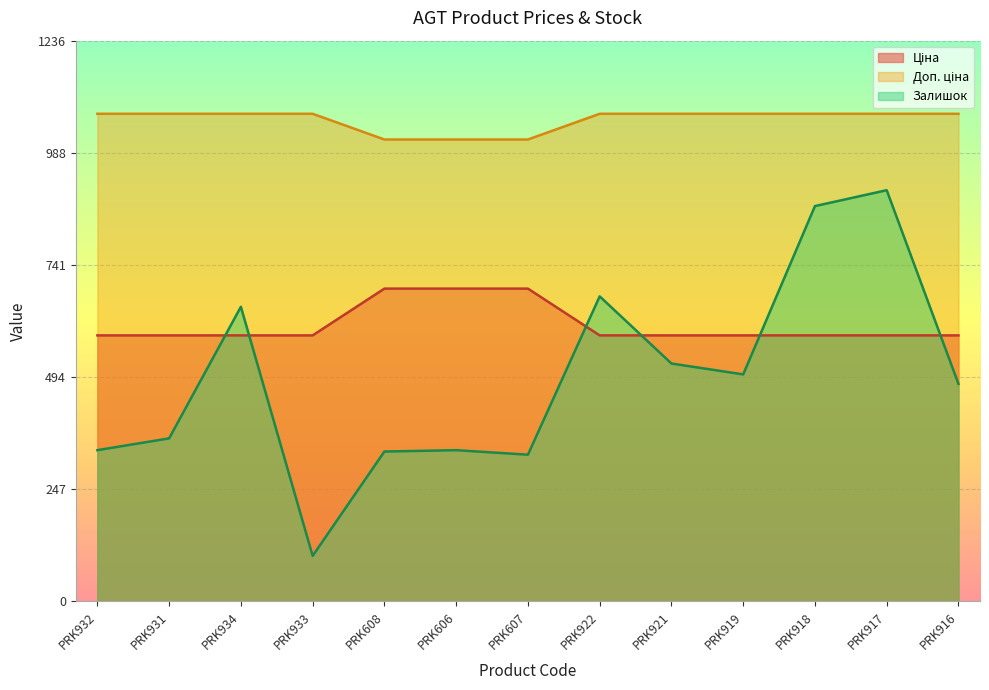

Reading left to right, list all the values displayed in this chart.

Ціна: 586.0	586.0	586.0	586.0	689.1	689.1	689.1	586.0	586.0	586.0	586.0	586.0	586.0
Доп. ціна: 1074.5	1074.5	1074.5	1074.5	1017.8	1017.8	1017.8	1074.5	1074.5	1074.5	1074.5	1074.5	1074.5
Залишок: 333.0	359.0	649.0	100.0	330.0	333.0	323.0	672.0	524.0	500.0	871.0	906.0	479.0